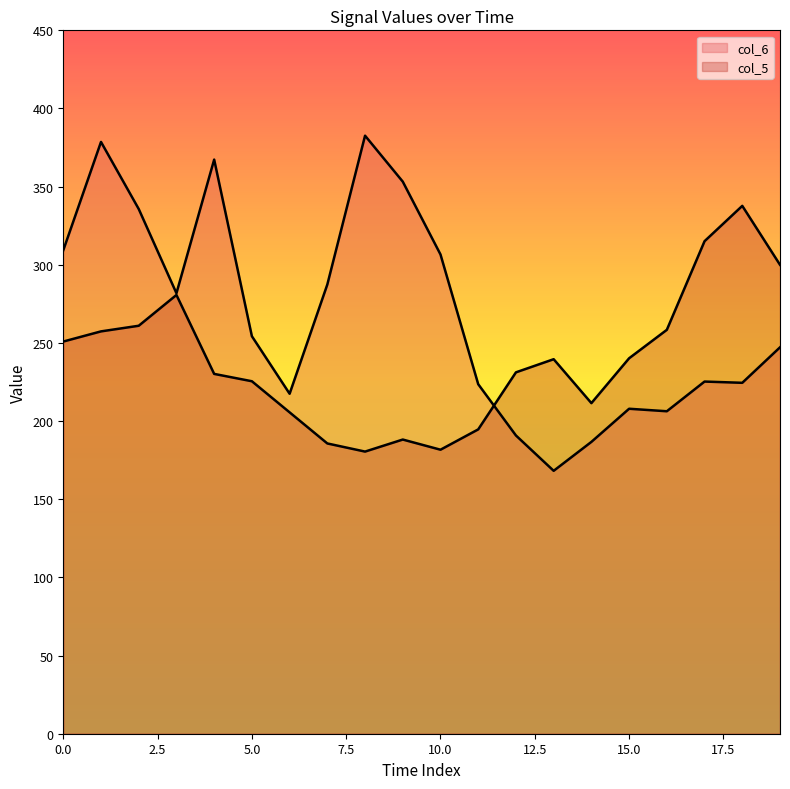

True or false: col_6 has a value of 382.6 at 9.

True